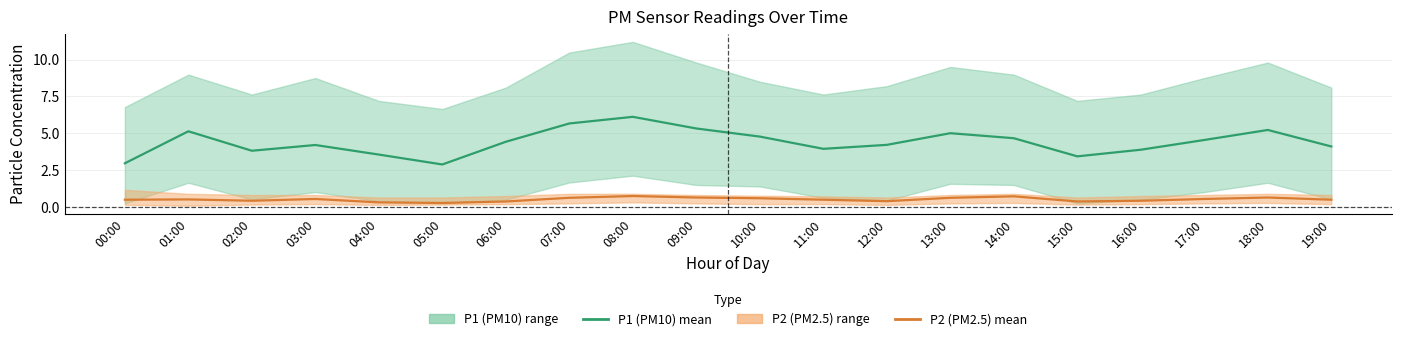

True or false: P1 (PM10) mean and P2 (PM2.5) mean cross at least once.

False